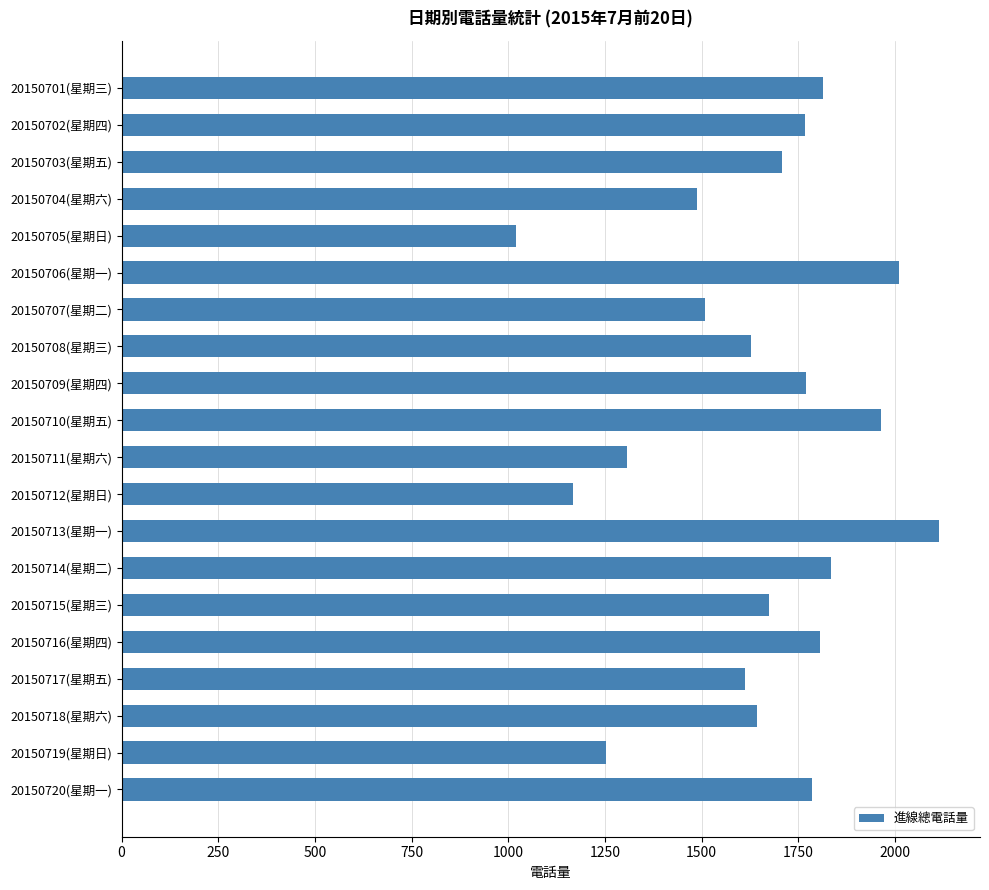

How many data points does each series have?

20